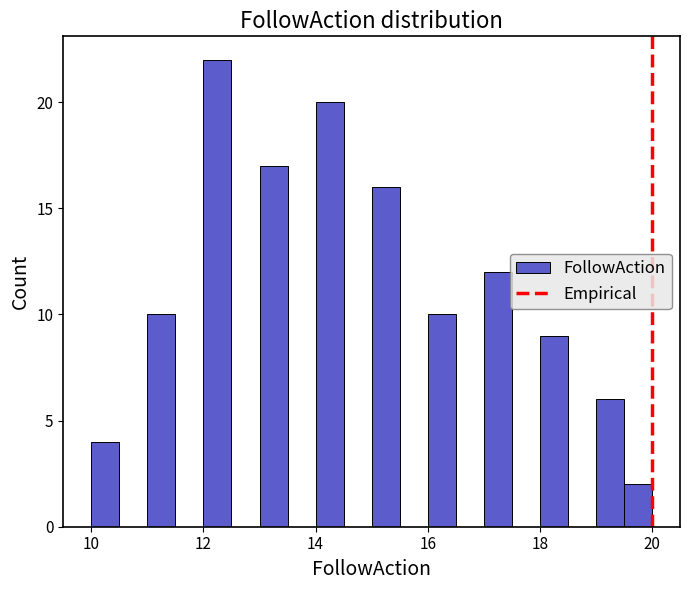

Read against the x-axis, roughly where is the centre of the tallest bar?

12.2